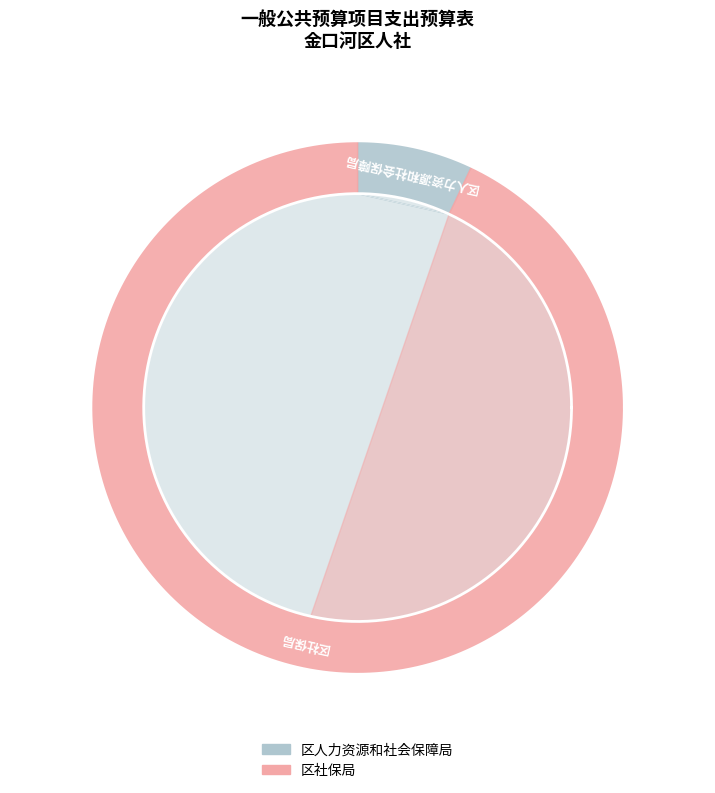

What is the change in value from 区人力资源和社会保障局 to 区社保局?

+10565600